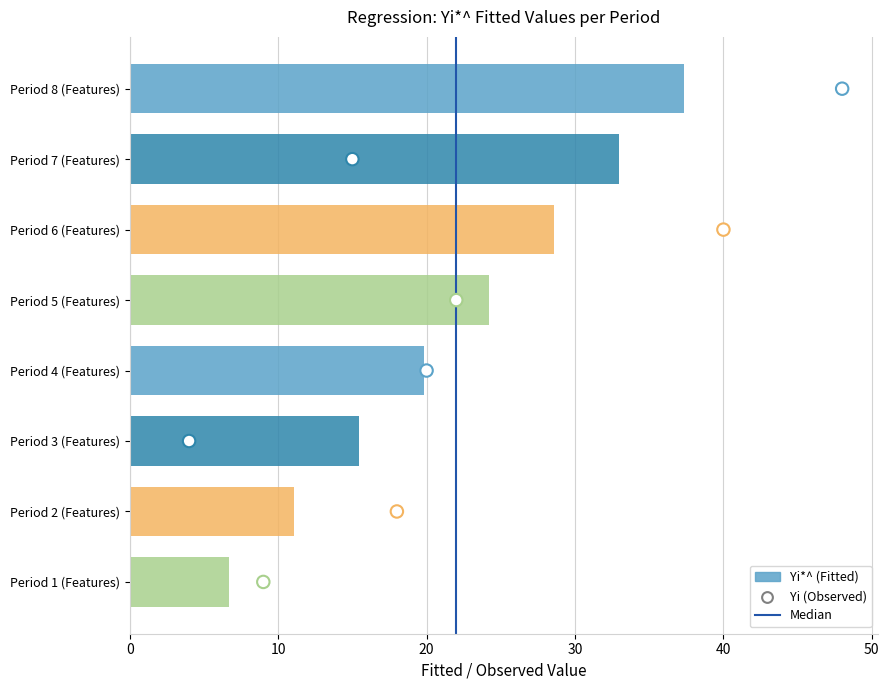

What is the change in value from Period 1 (Features) to Period 6 (Features)?

+21.9